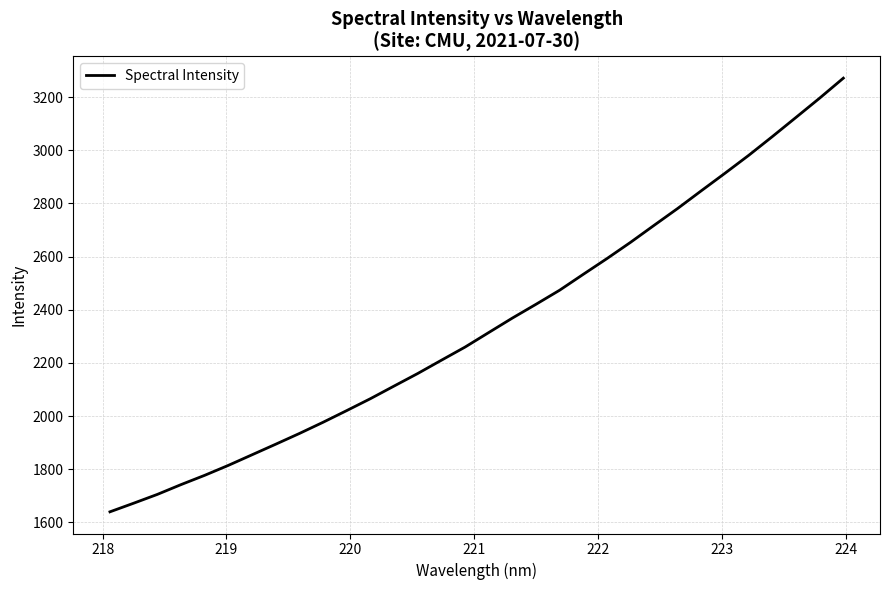

What is the greatest value displayed?

3271.4